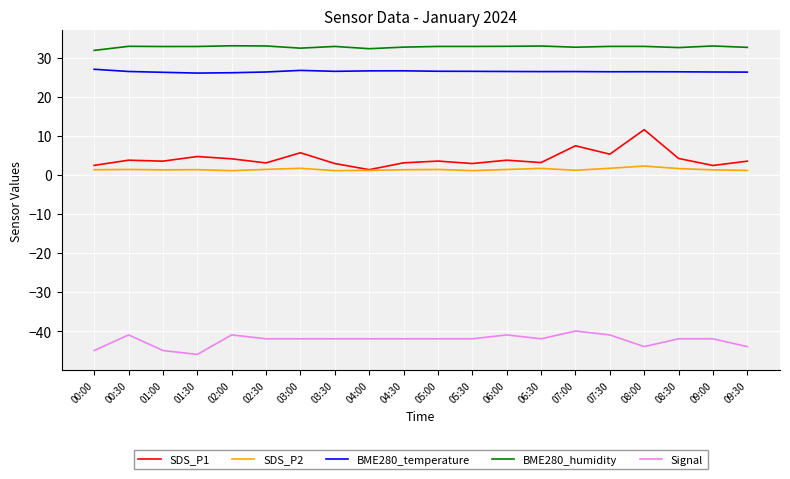

True or false: Signal and BME280_temperature cross at least once.

False